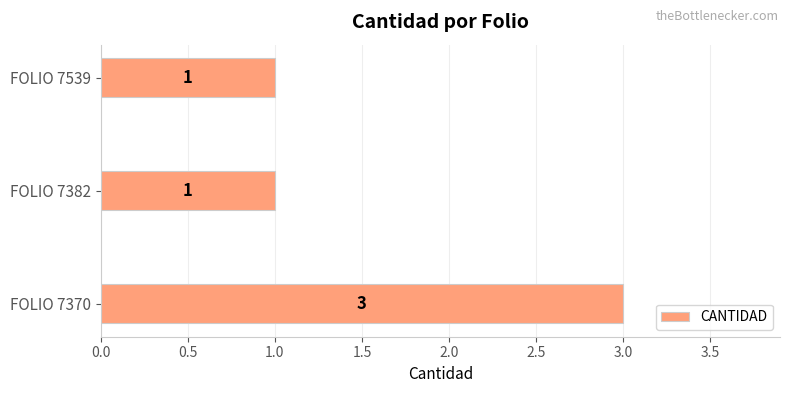

What is the sum of all values?

5